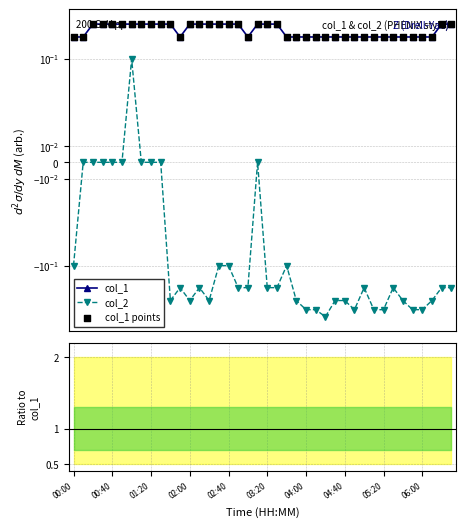

At how many categories does at least one series exceed -1?

40